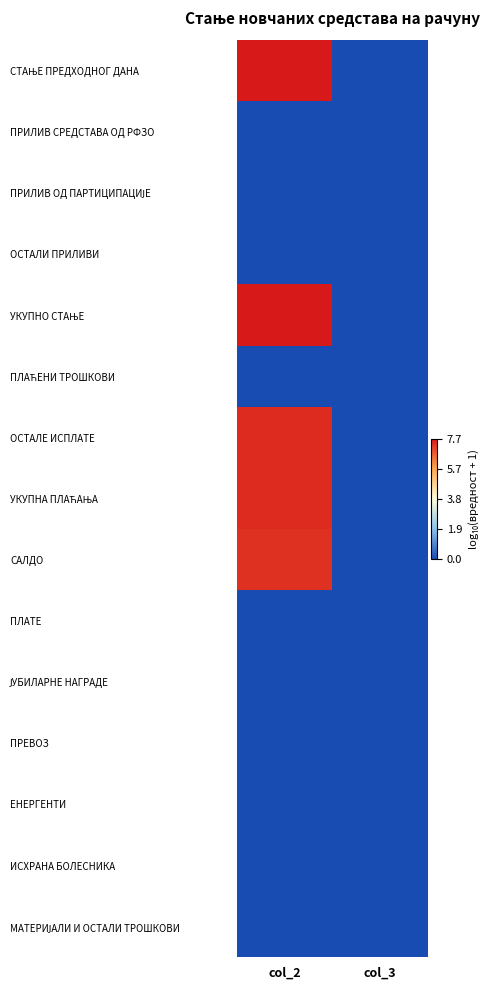

At which category does the chart reach its minimum across all series?

col_3